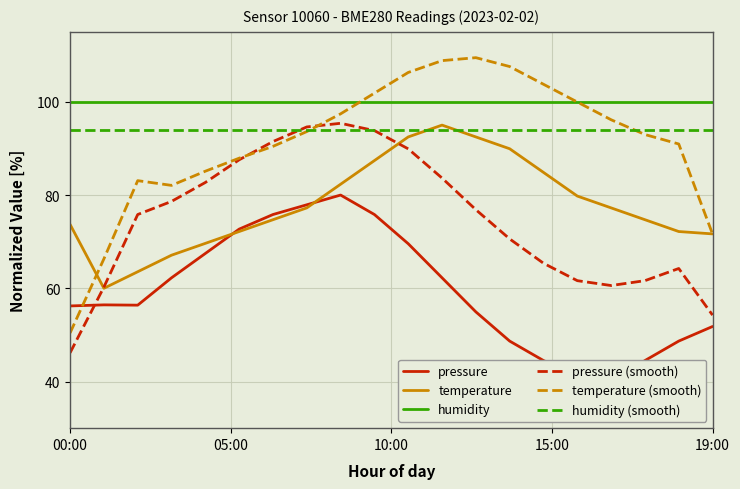

What is the maximum value for pressure (smooth)?

95.4